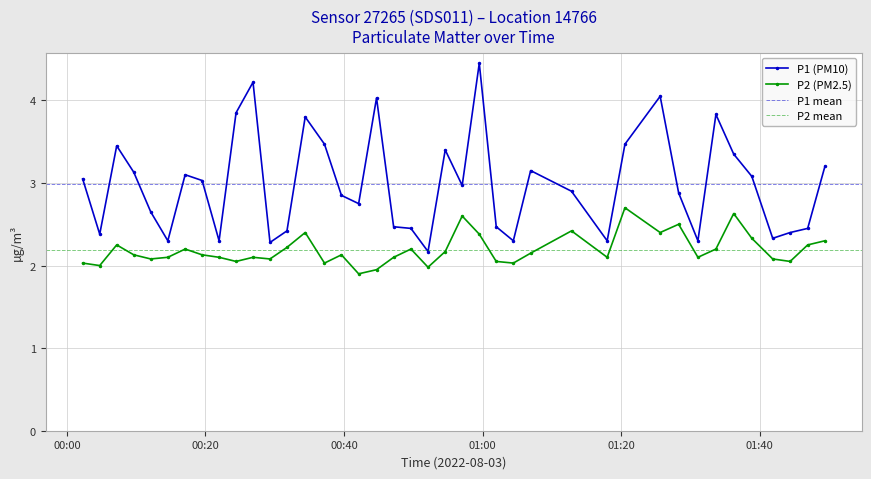

True or false: P2 has more than 0 points higher than both neighbors.

True